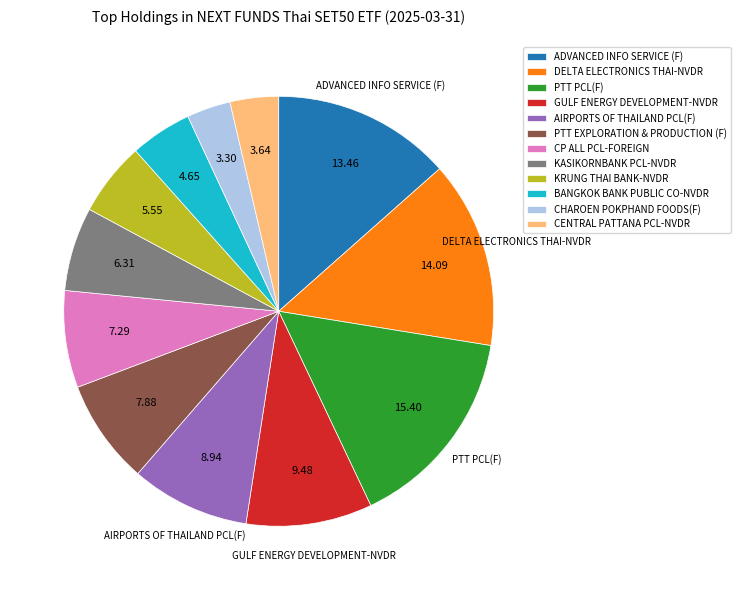

How many slices are in this pie chart?

12